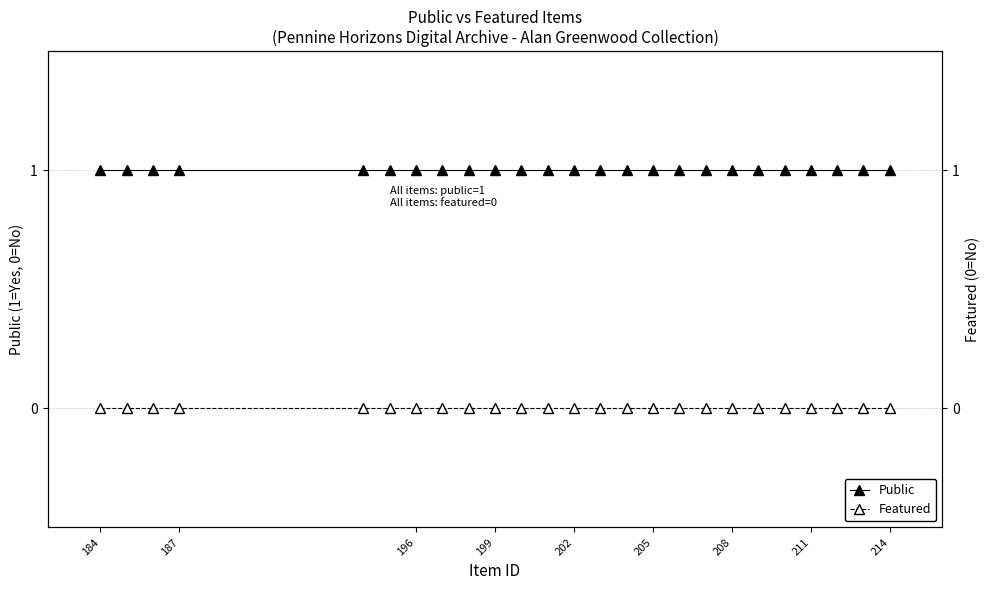

True or false: Public has more than 1 points higher than both neighbors.

False